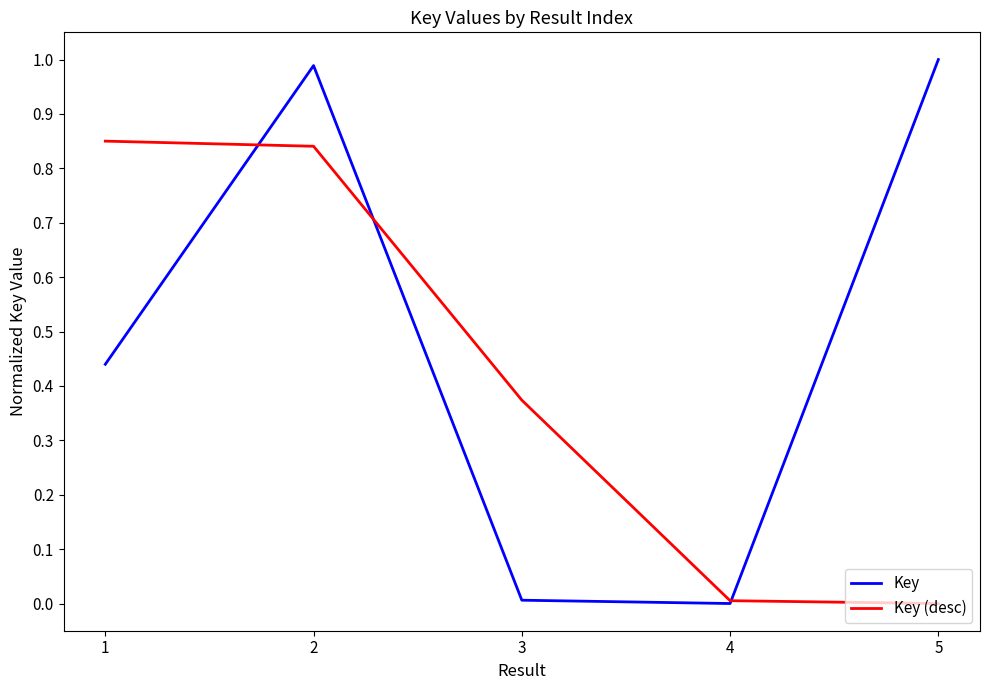

What are all the series names shown in the legend?

Key, Key (desc)